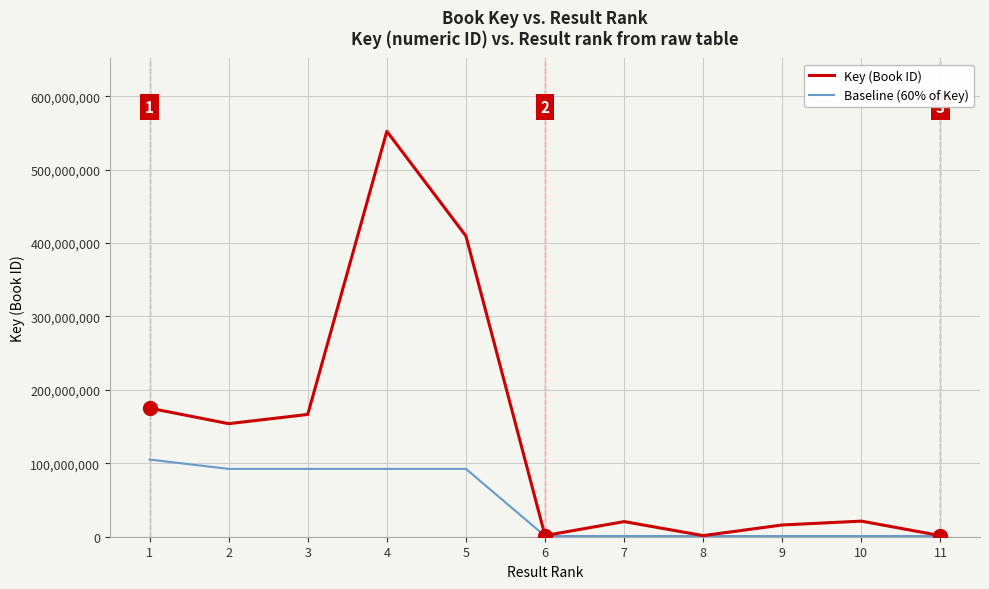

Rank the series by their maximum value, from lowest to highest.

Baseline (60% of Key), Key (Book ID)